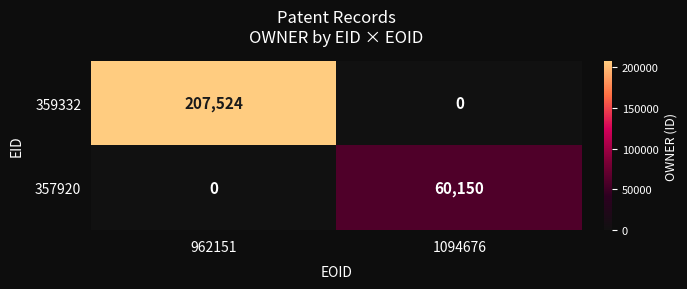

What is the difference between the maximum and minimum values in the 357920 series?

60150